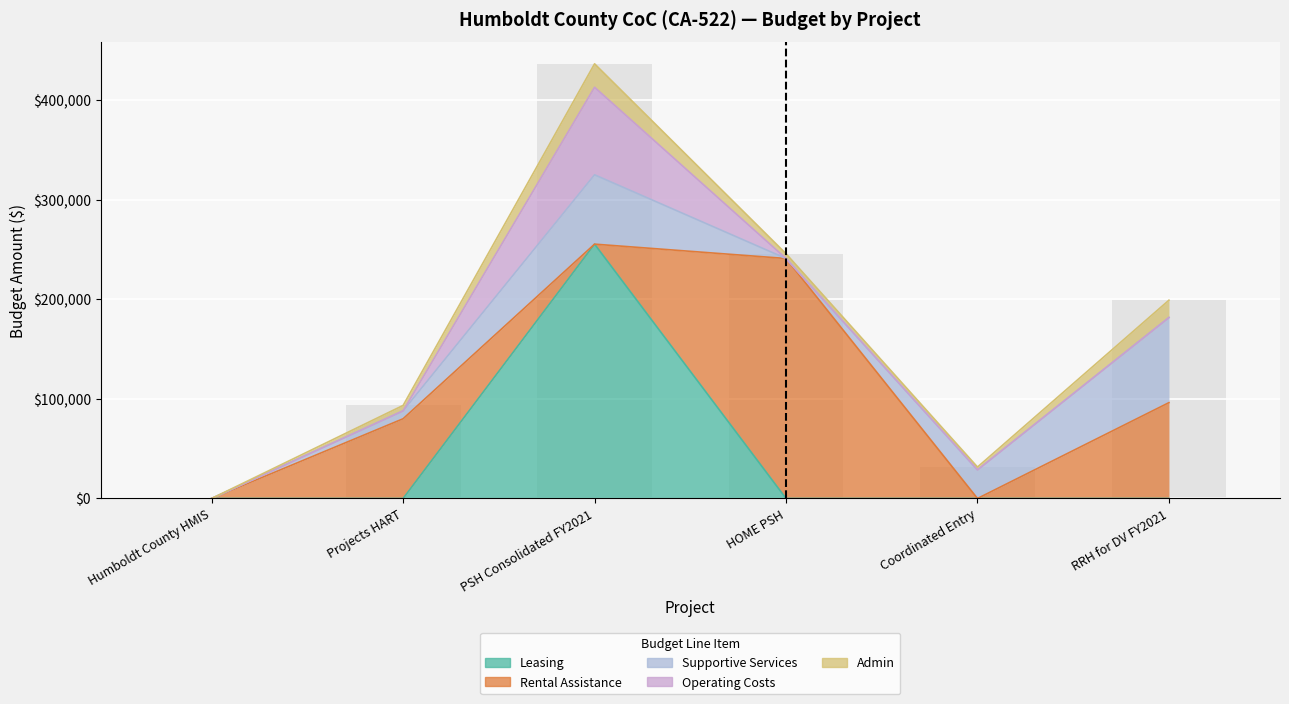

What is the sum of the Admin values at RRH for DV FY2021 and Coordinated Entry?

20269